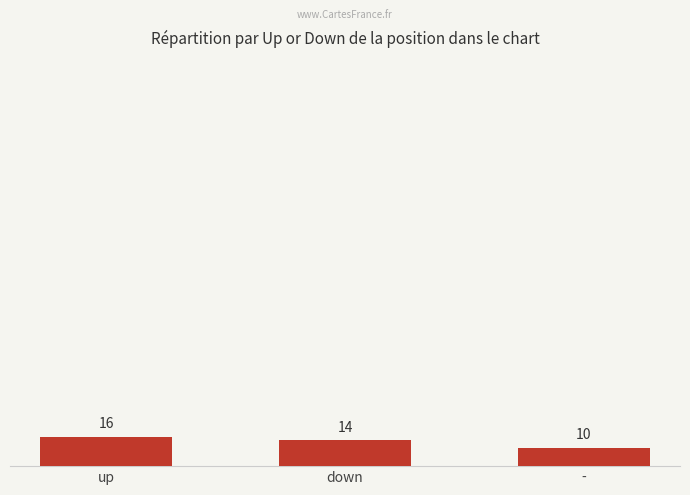

What is the ratio of the value at down to the value at -?

1.4